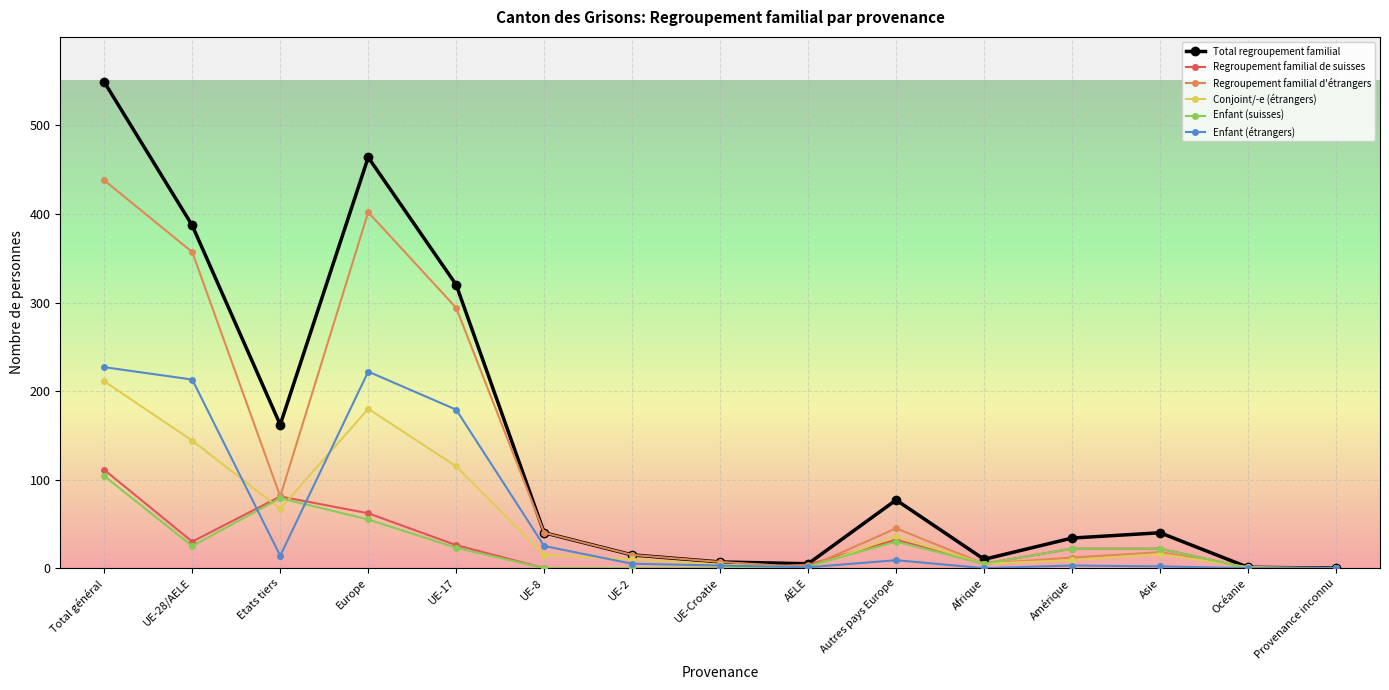

The value of Regroupement familial de suisses at UE-2 is 58. True or false?

False